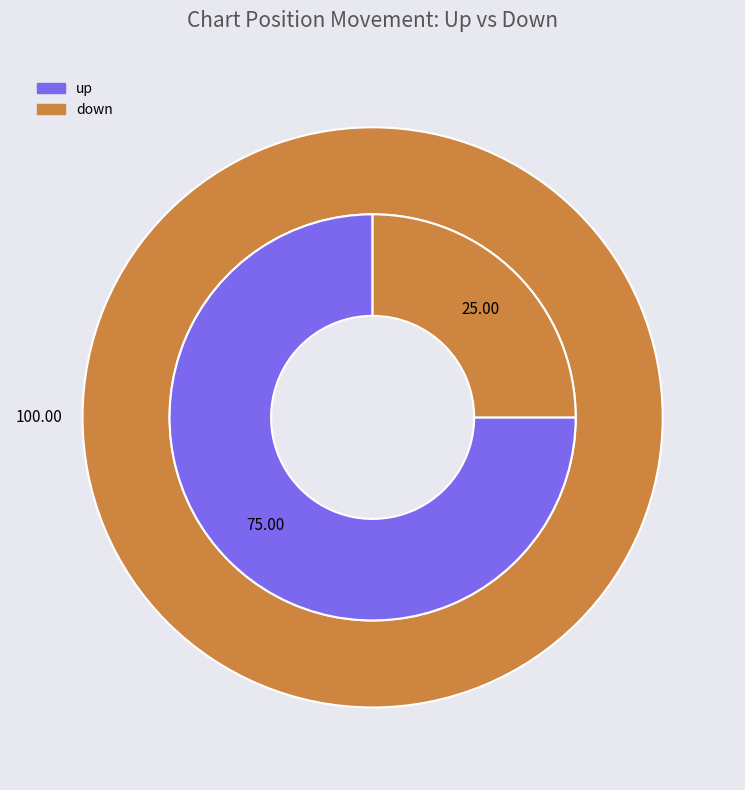

What is the majority slice?

up